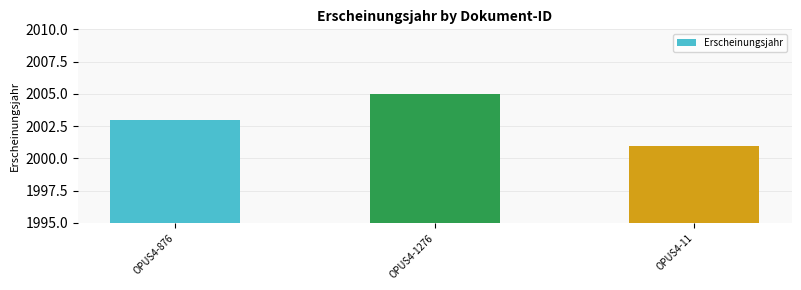

Reading left to right, extract all data points from this chart.

OPUS4-876=2003	OPUS4-1276=2005	OPUS4-11=2001